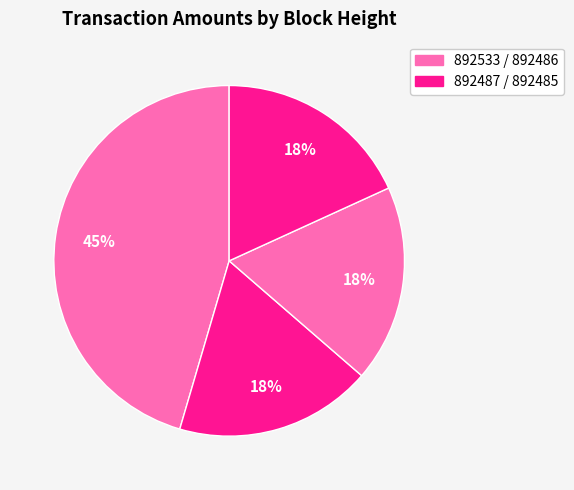

To the nearest percent, what is the difference between the largest and smallest slice percentages?

27%